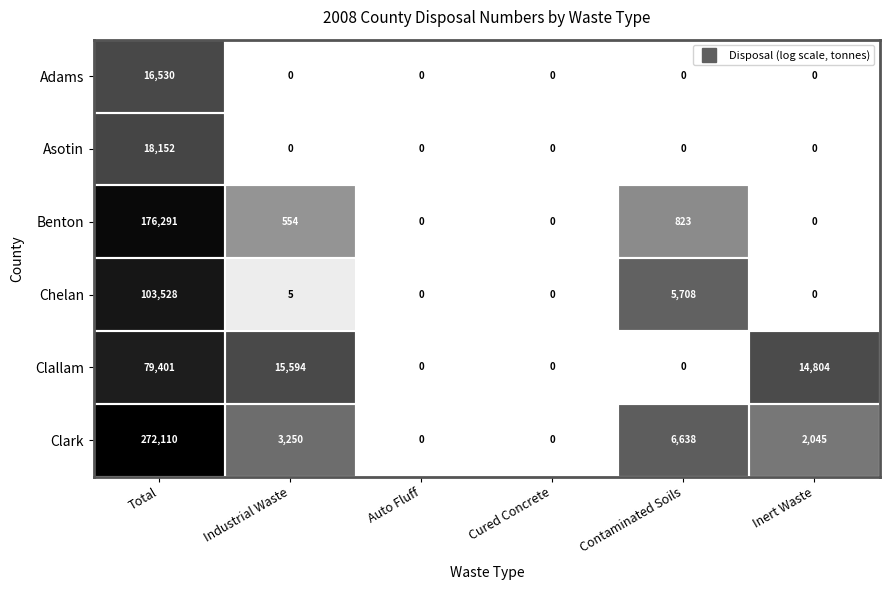

How many values in Chelan are above zero?

3